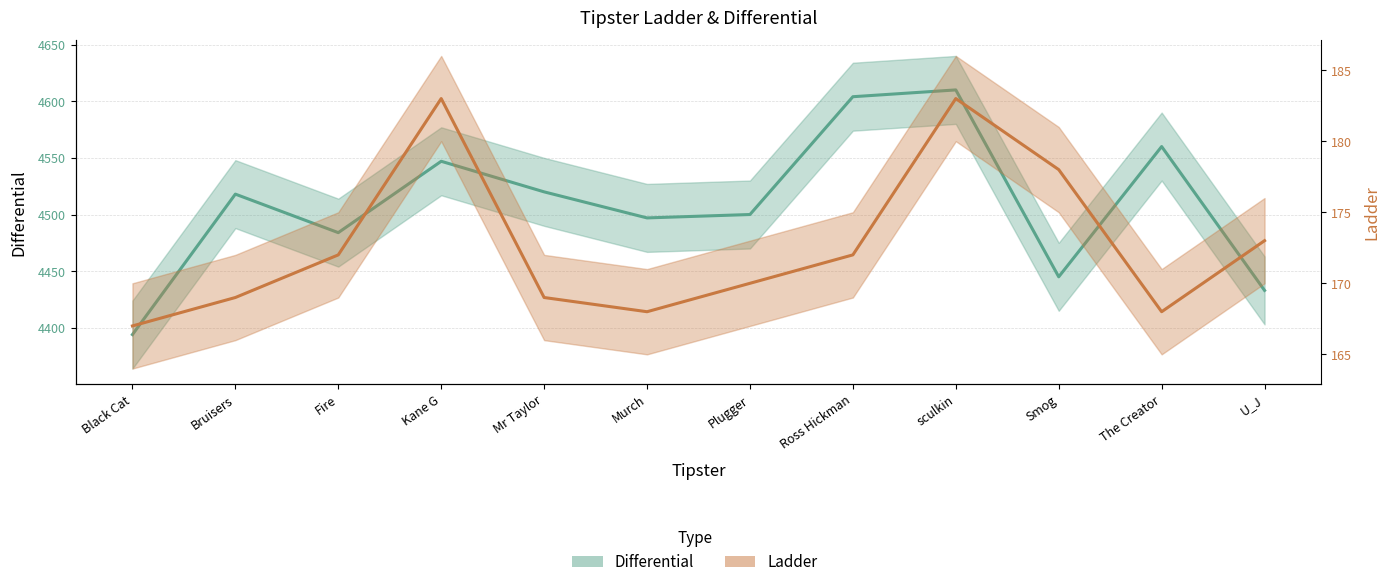

What is the approximate value of Ladder at Fire?

172